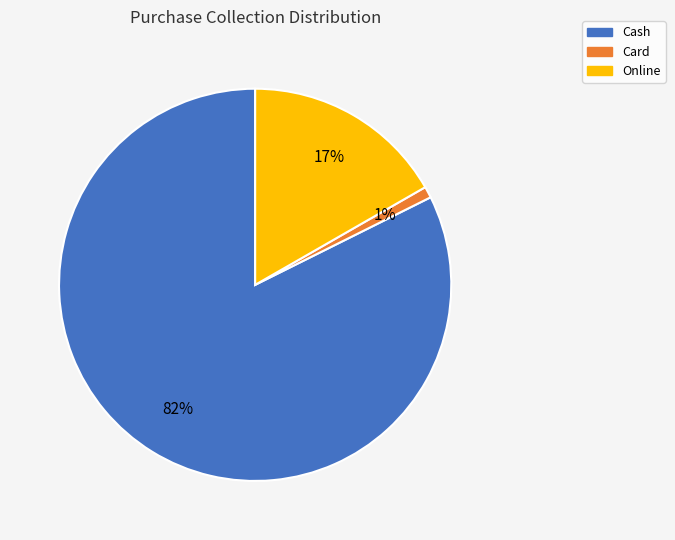

What is the majority slice?

Cash